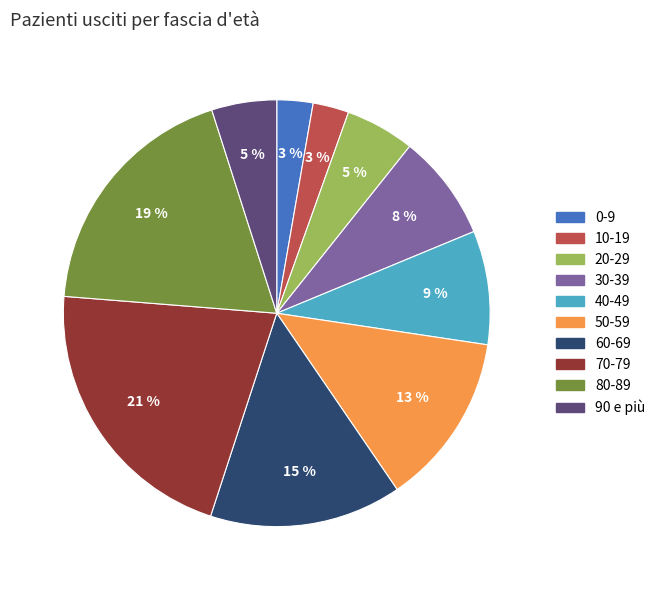

The 70-79 slice represents 21% of the pie. True or false?

True